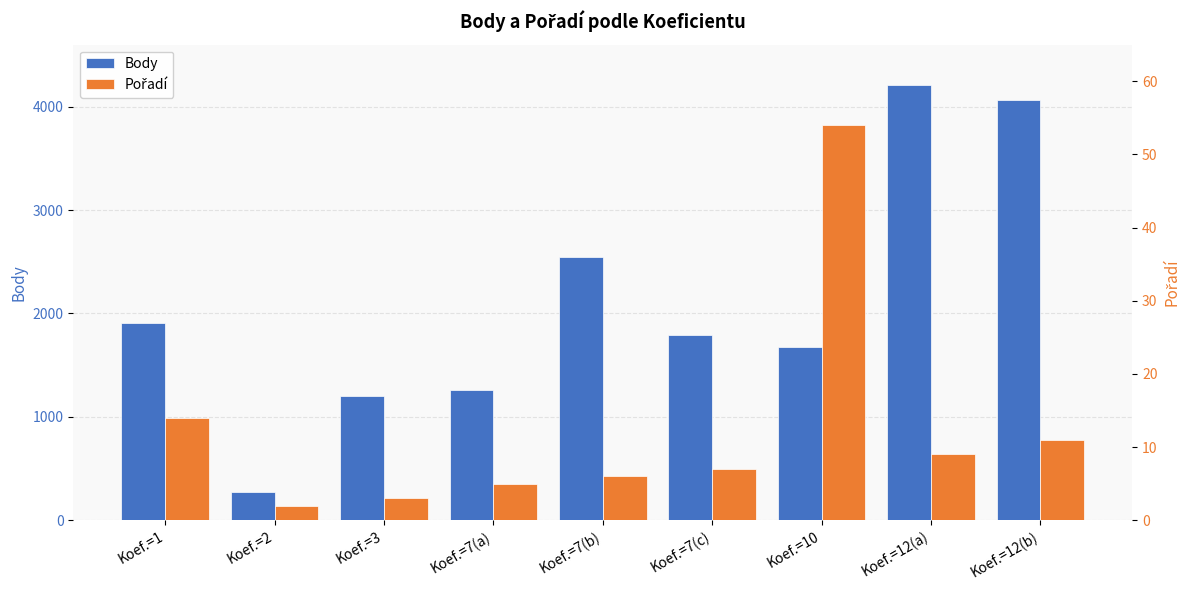

How many bars are there in each group?

2